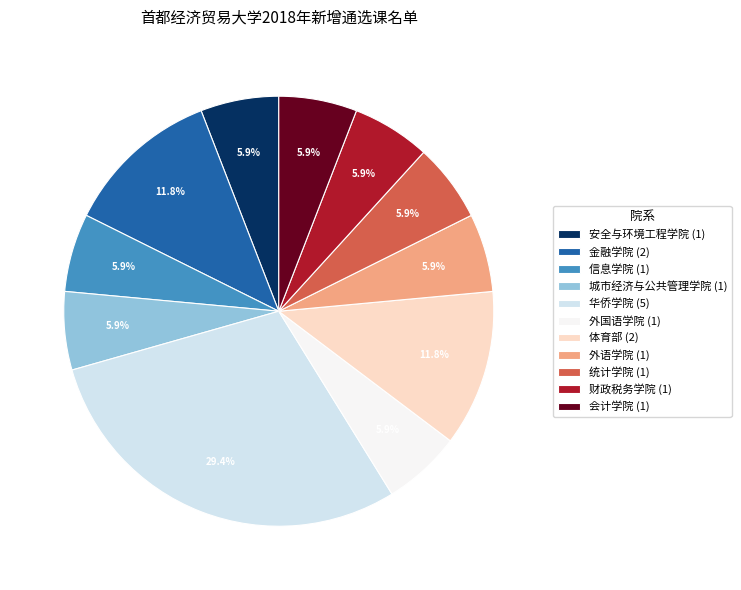

Does 财政税务学院 (1) represent more than half of the total?

No